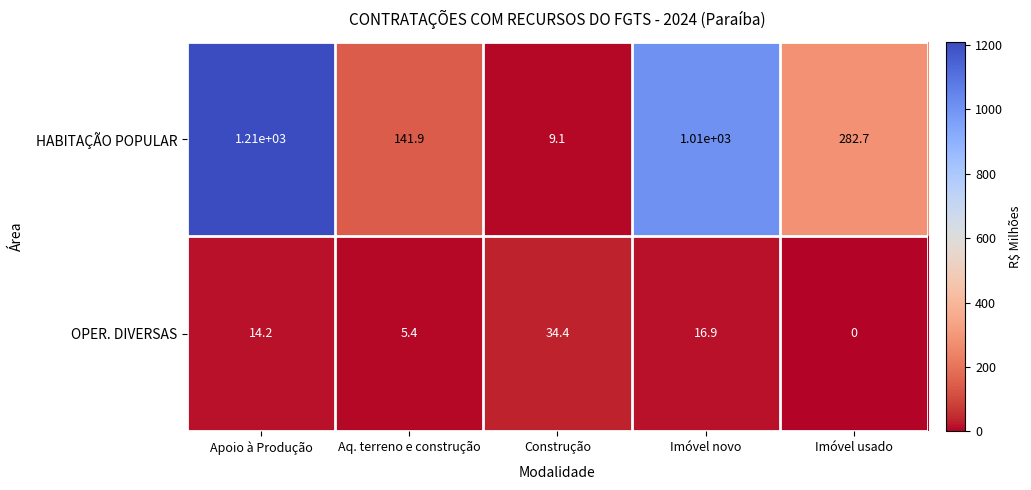

What is the sum of all OPER. DIVERSAS values?

70.9